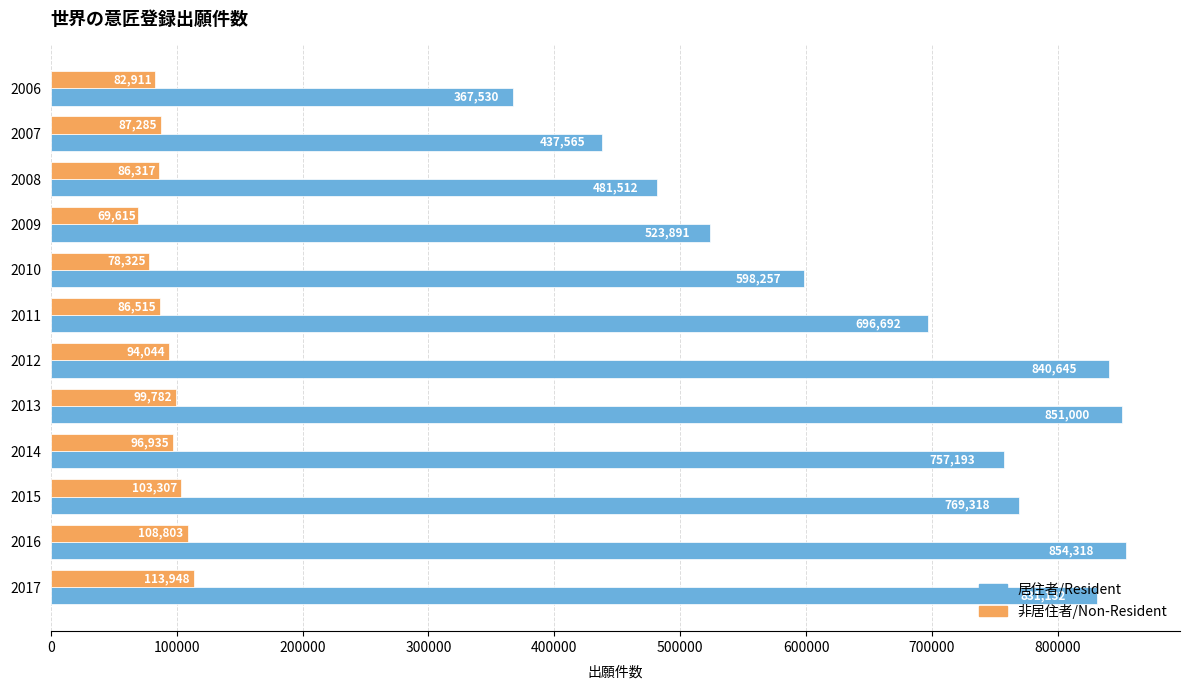

List the labels in order of 居住者/Resident value, smallest first.

2006, 2007, 2008, 2009, 2010, 2011, 2014, 2015, 2017, 2012, 2013, 2016